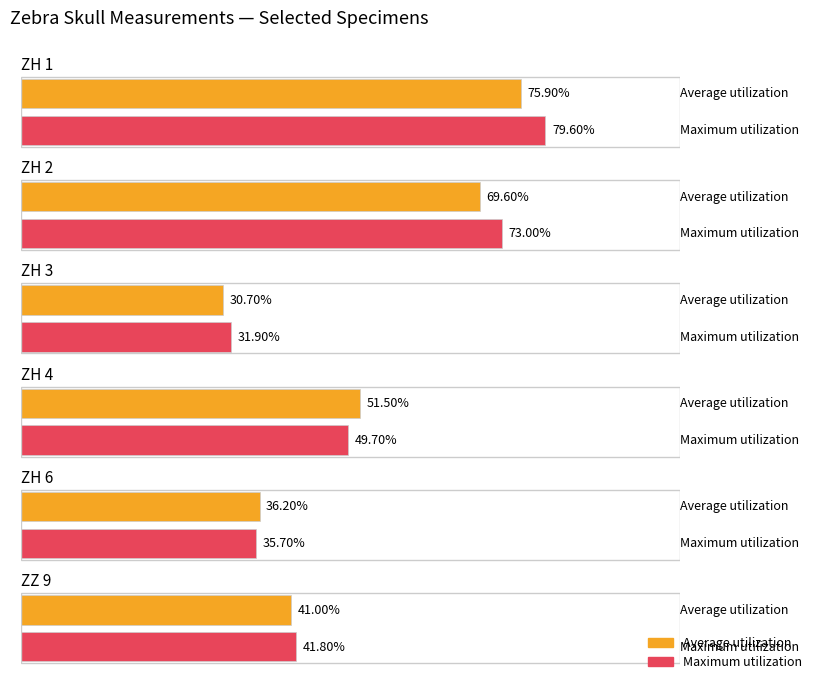

Does the chart contain any negative values?

No